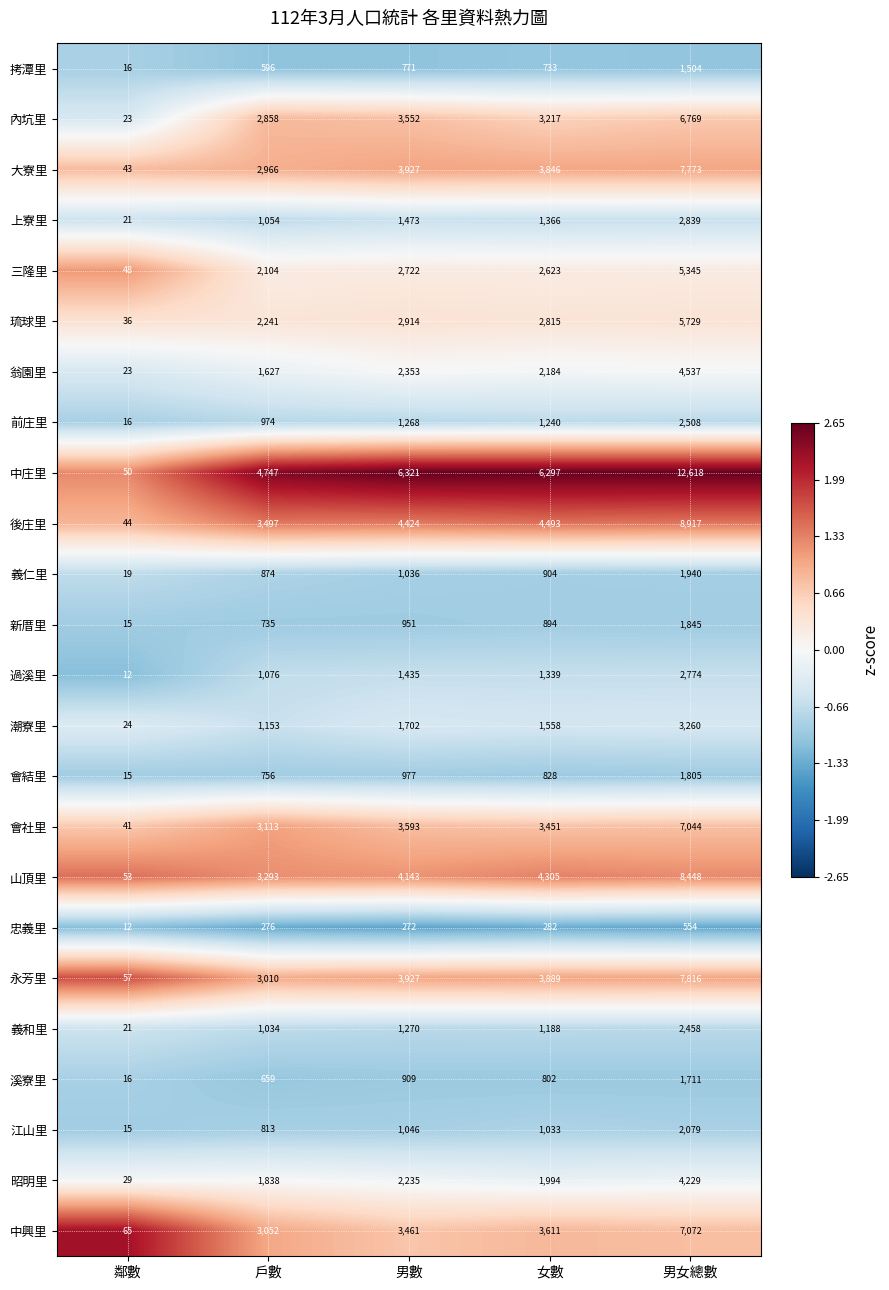

What is the sum of all 拷潭里 values?

3620